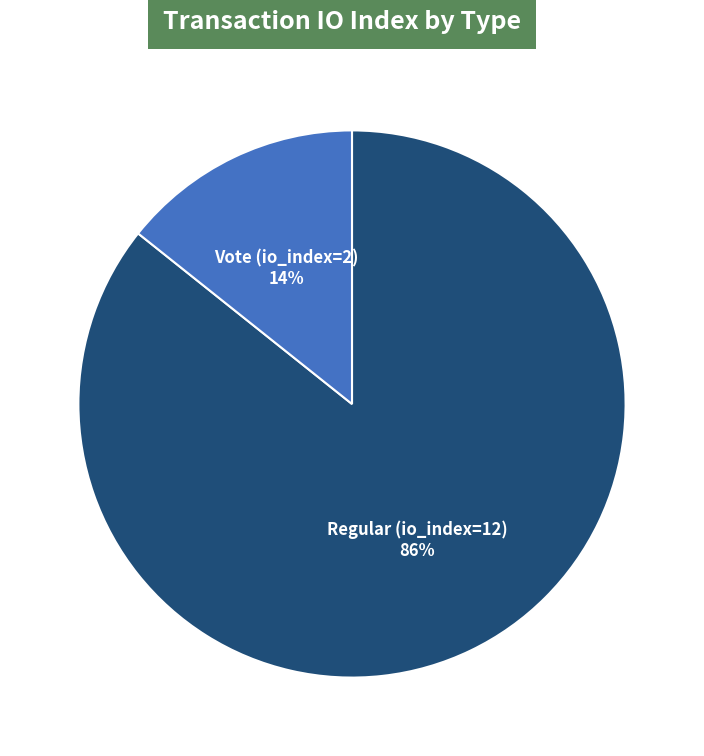

Does any single category account for the majority?

Yes